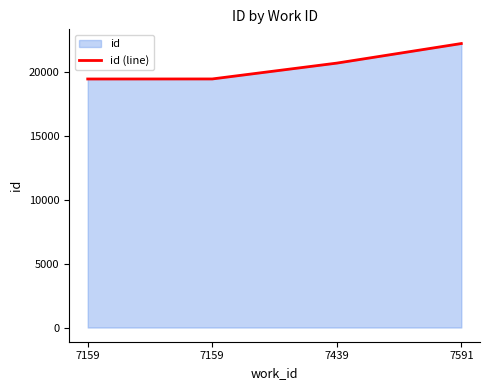

Rank the categories by value from highest to lowest.

7591, 7439, 7159, 7159